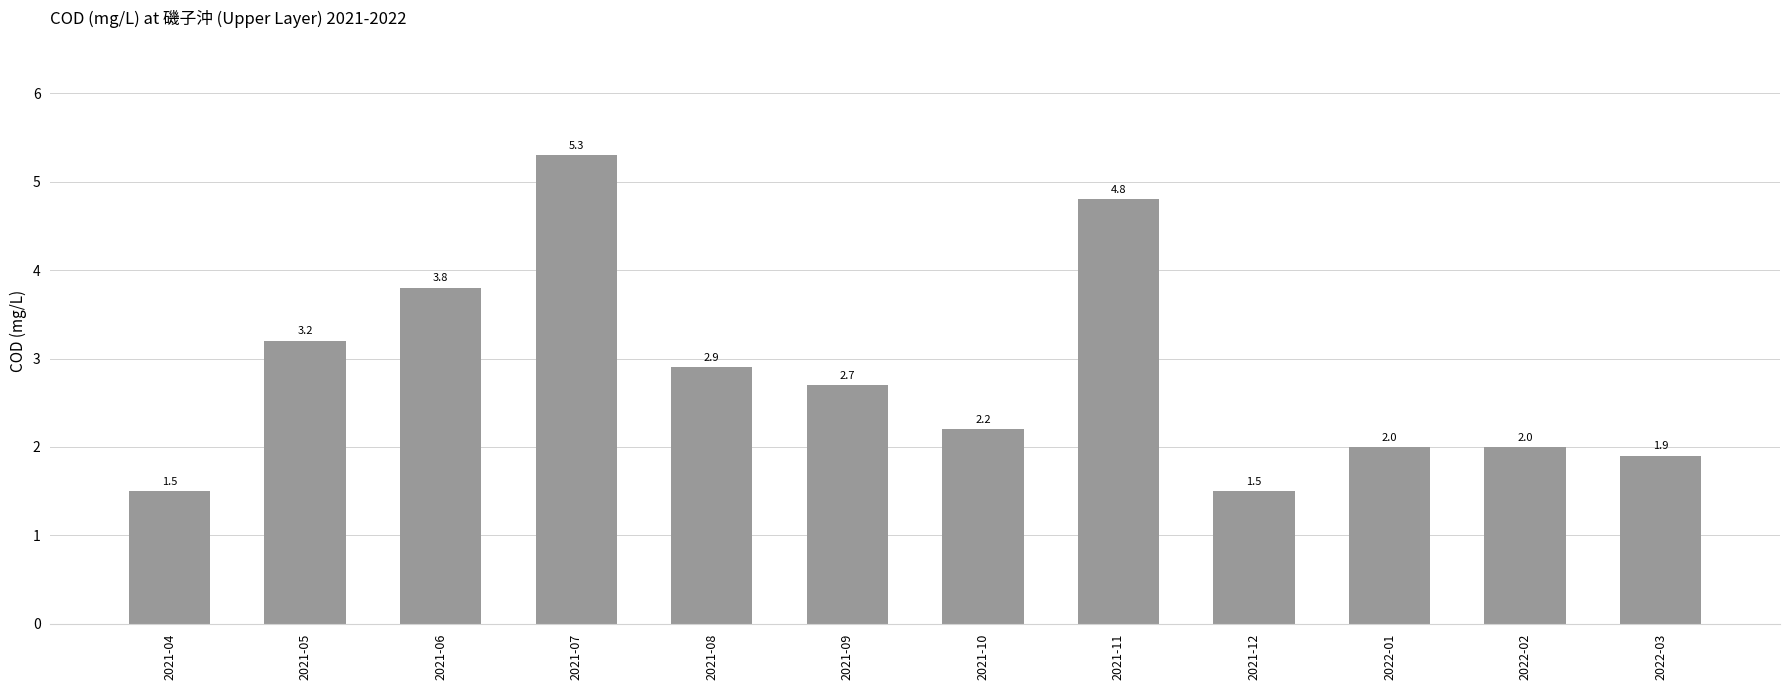

What is the sum of the values at 2022-02 and 2021-08?

4.9